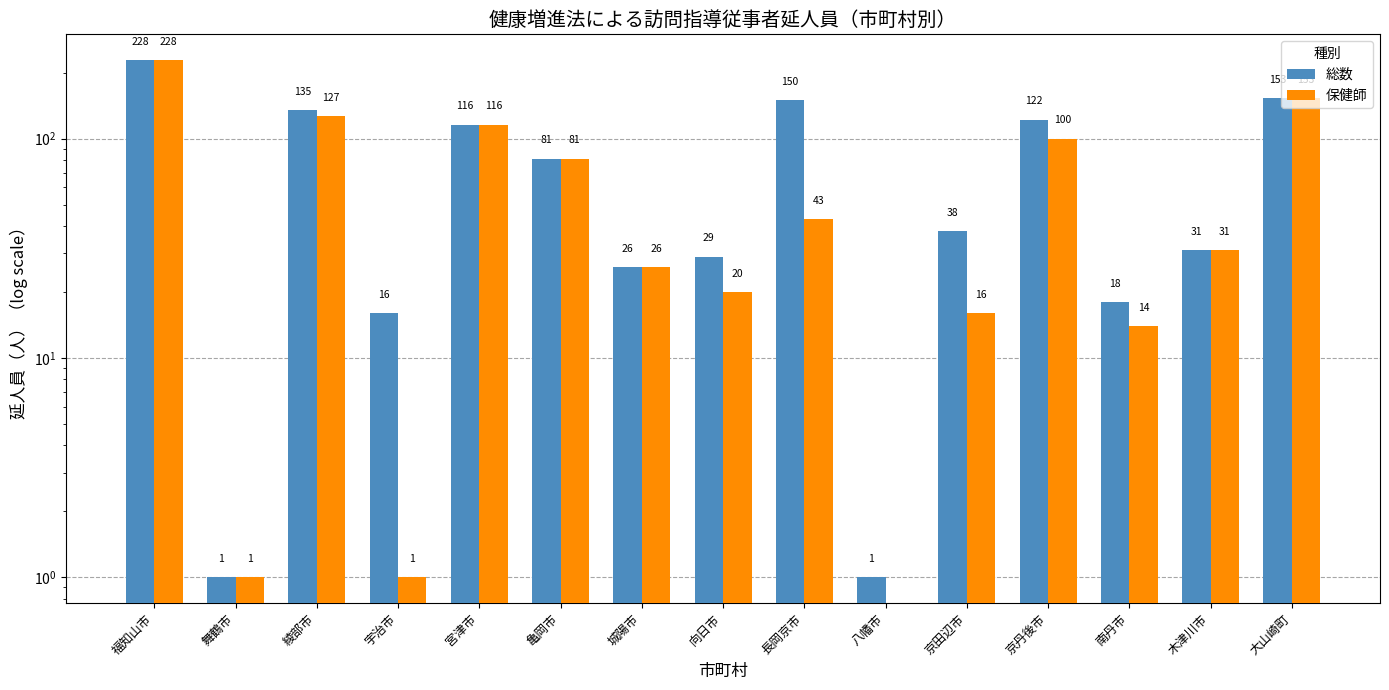

Between 舞鶴市 and 長岡京市, which is larger?

長岡京市